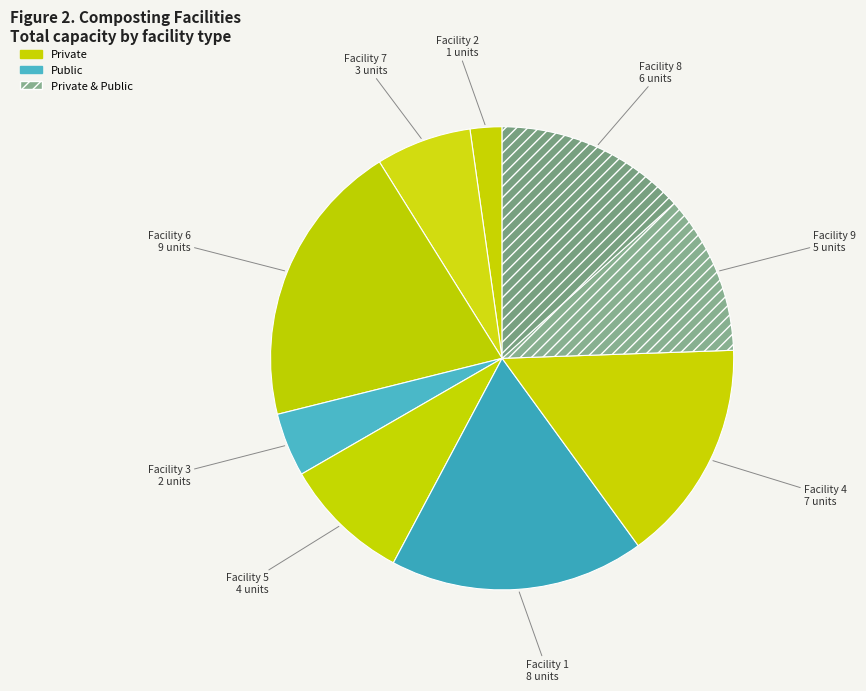

Is it true that Facility 6 is 20% of the pie?

True